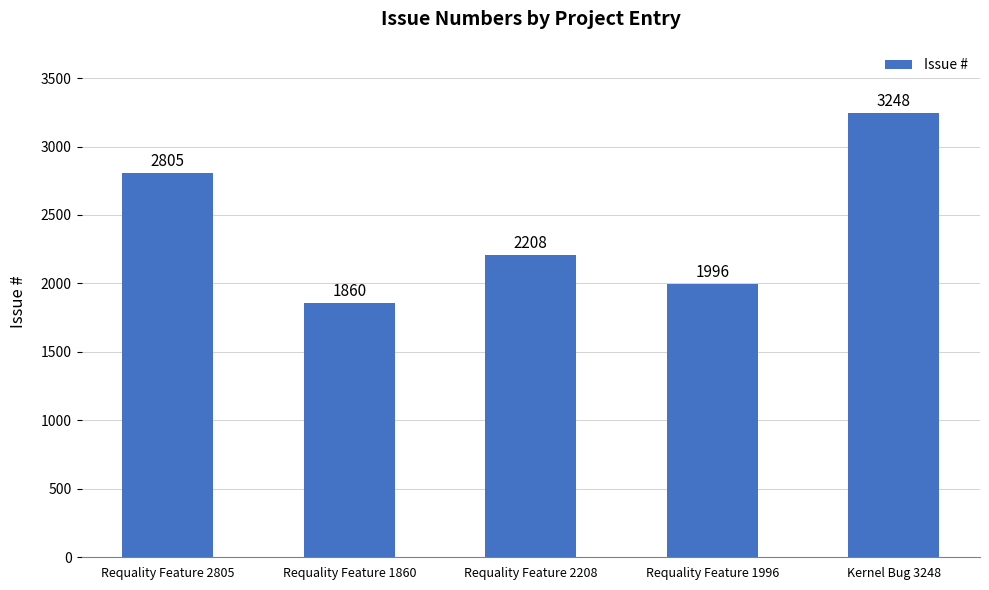

Does the chart contain any negative values?

No